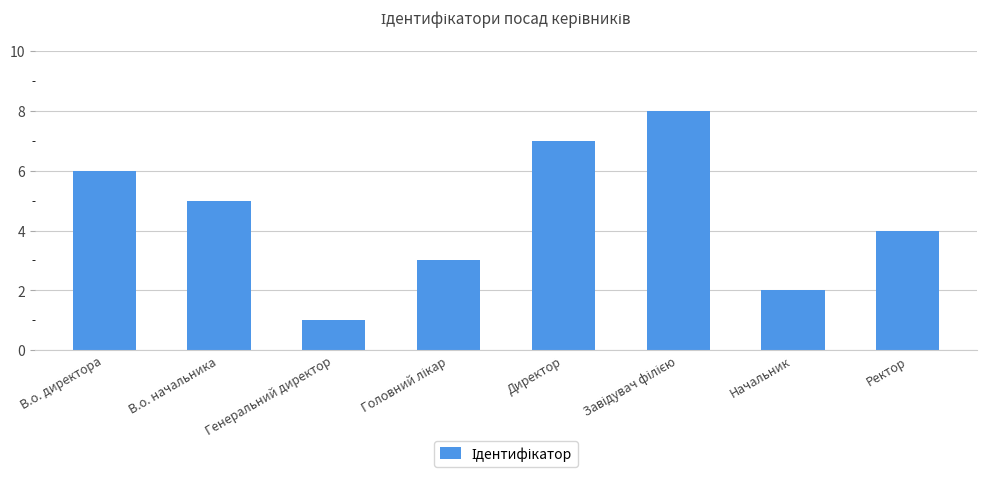

Reading left to right, extract all data points from this chart.

6	5	1	3	7	8	2	4